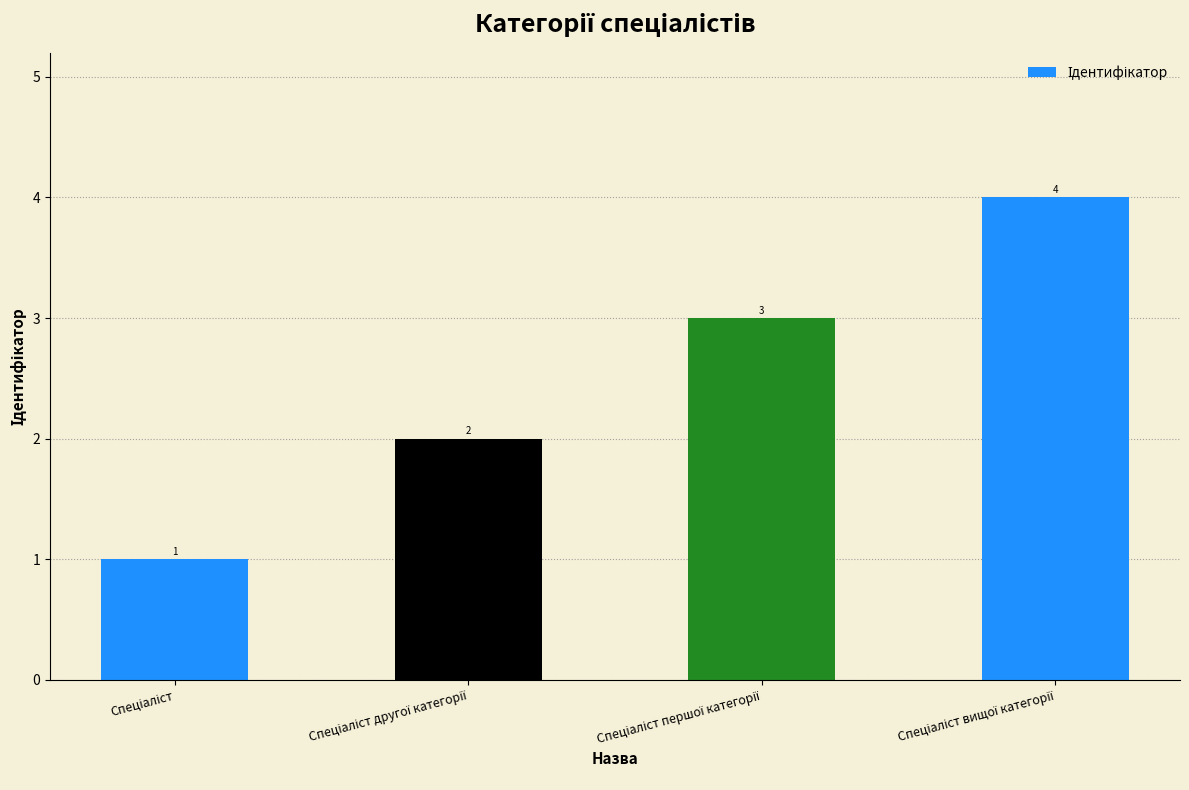

How many values are between 2 and 4?

3